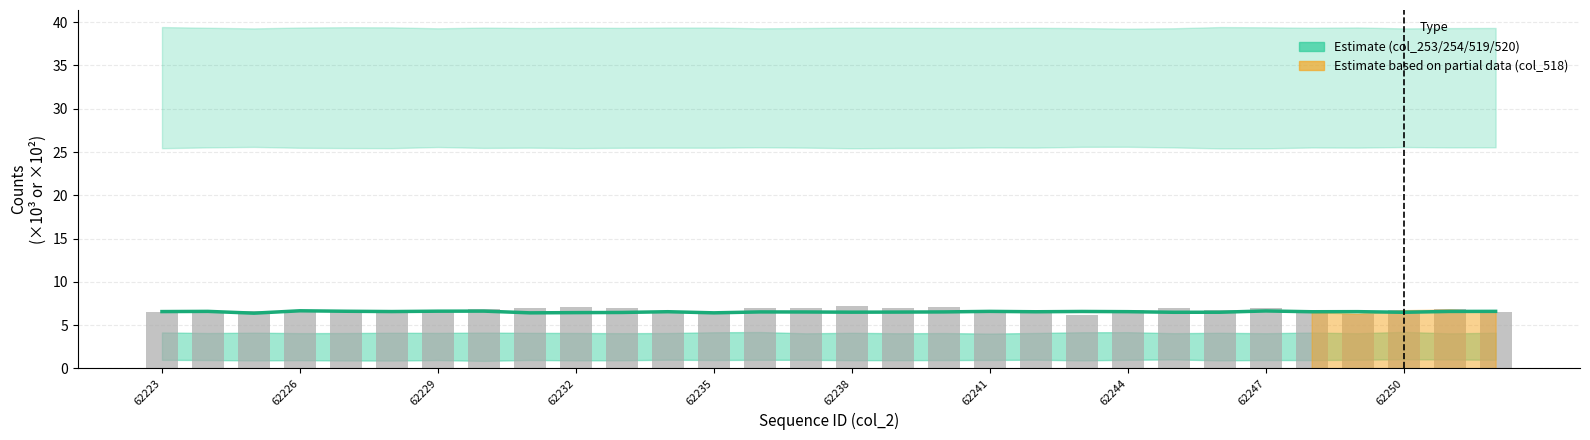

Reading left to right, what are all the values shown in this chart?

col_255 (central estimate): 6.6	6.6	6.4	6.7	6.6	6.6	6.6	6.6	6.4	6.4	6.5	6.5	6.4	6.5	6.5	6.5	6.5	6.5	6.6	6.5	6.6	6.5	6.5	6.5	6.6	6.5	6.6	6.5	6.6	6.6
col_518 (counts): 6.5	6.4	6.6	6.6	6.5	6.8	6.6	6.8	7.0	7.1	7.0	6.5	6.5	6.9	7.0	7.2	7.0	7.1	6.7	6.7	6.1	6.7	7.0	6.8	7.0	6.5	6.3	6.7	6.8	6.5